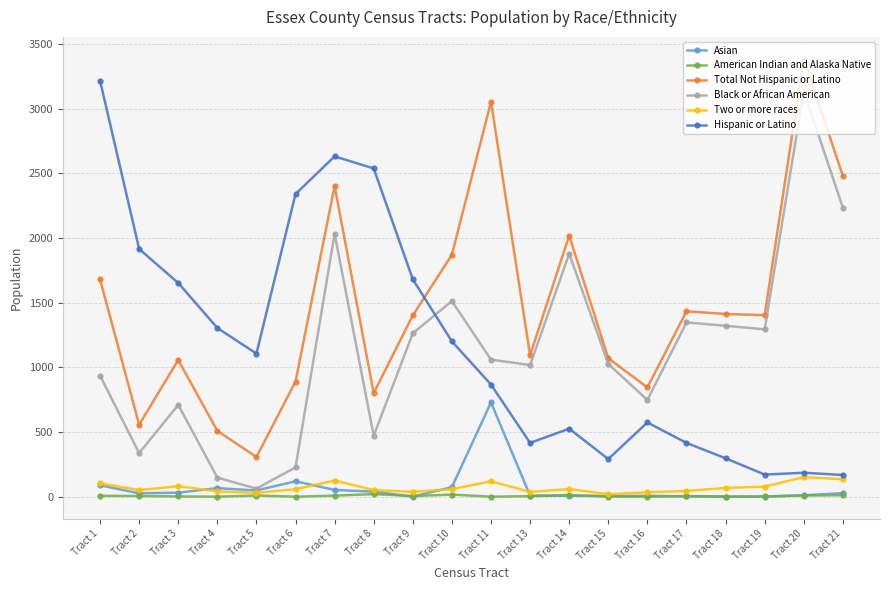

Which series has the largest total across all categories?

Total Not Hispanic or Latino